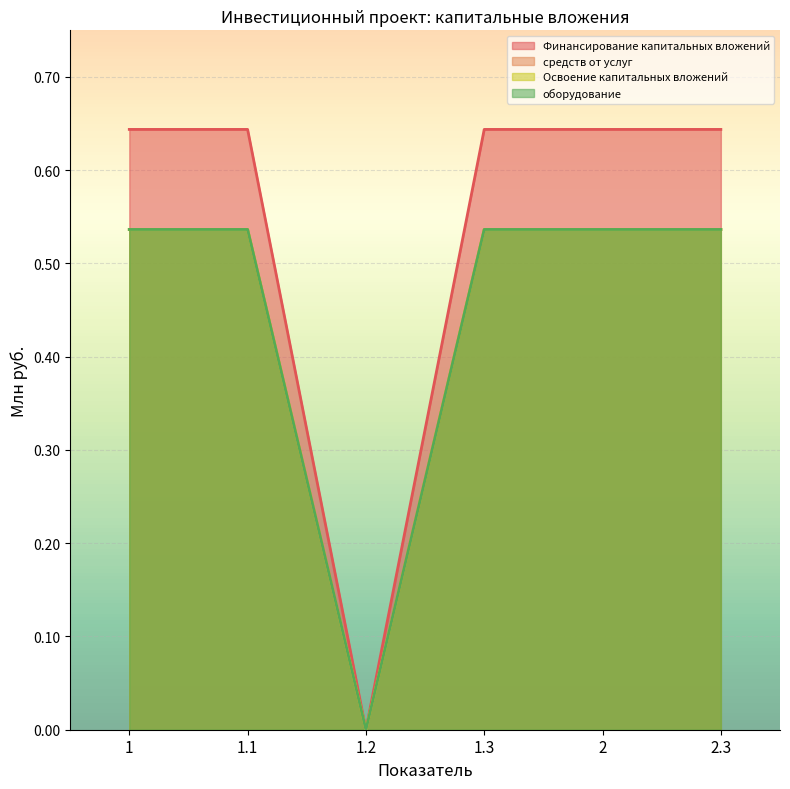

Count the number of data series in this chart.

4